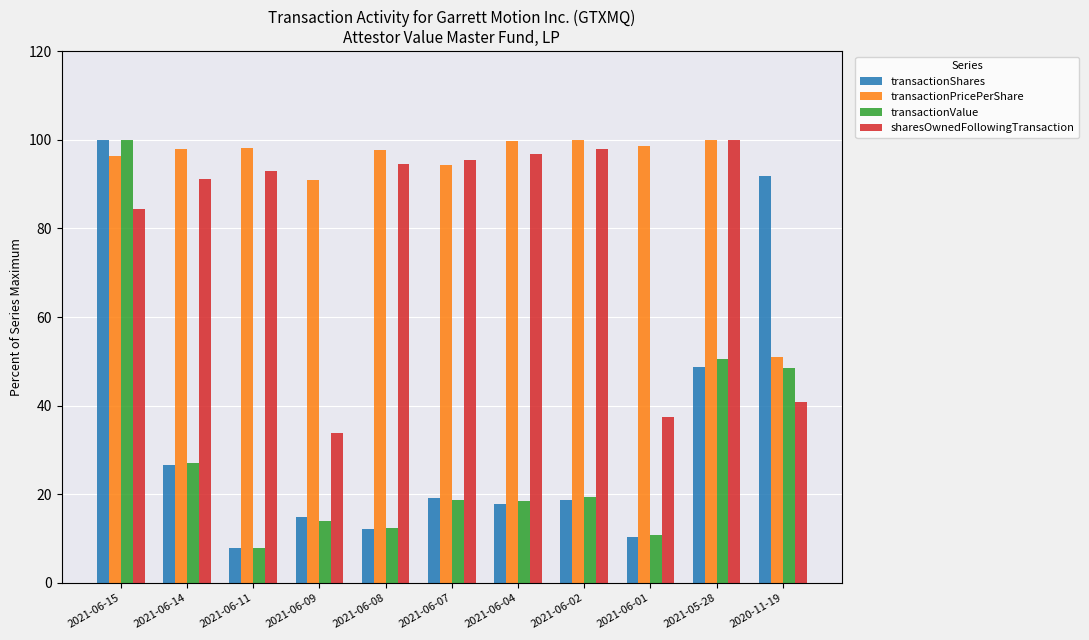

What is the spread (max minus min) of values at 2021-06-15?

15.6